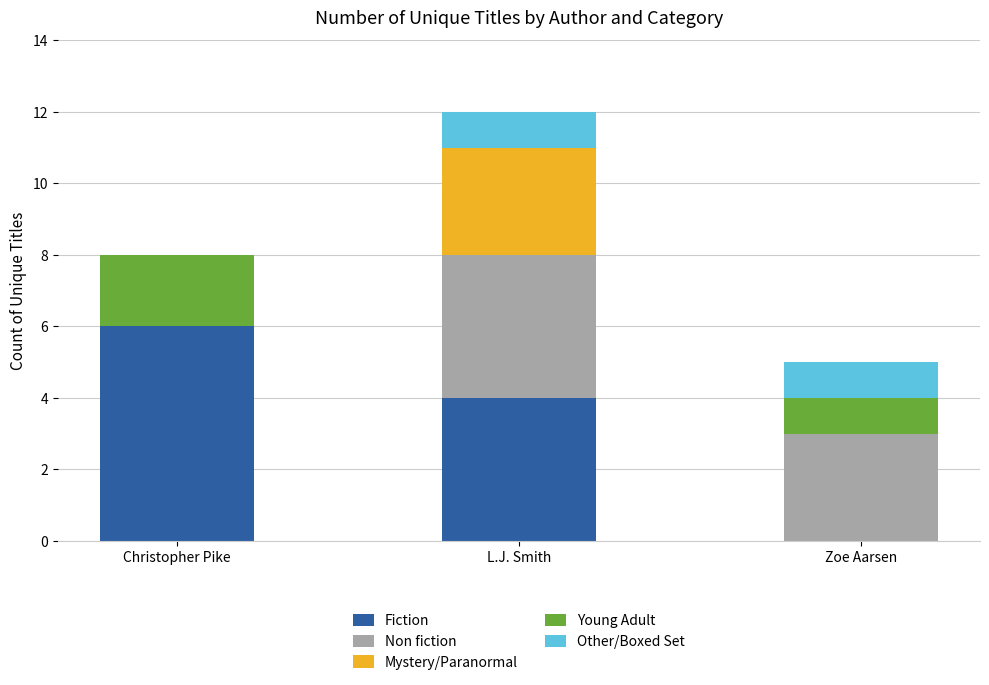

How many series are shown in this chart?

5